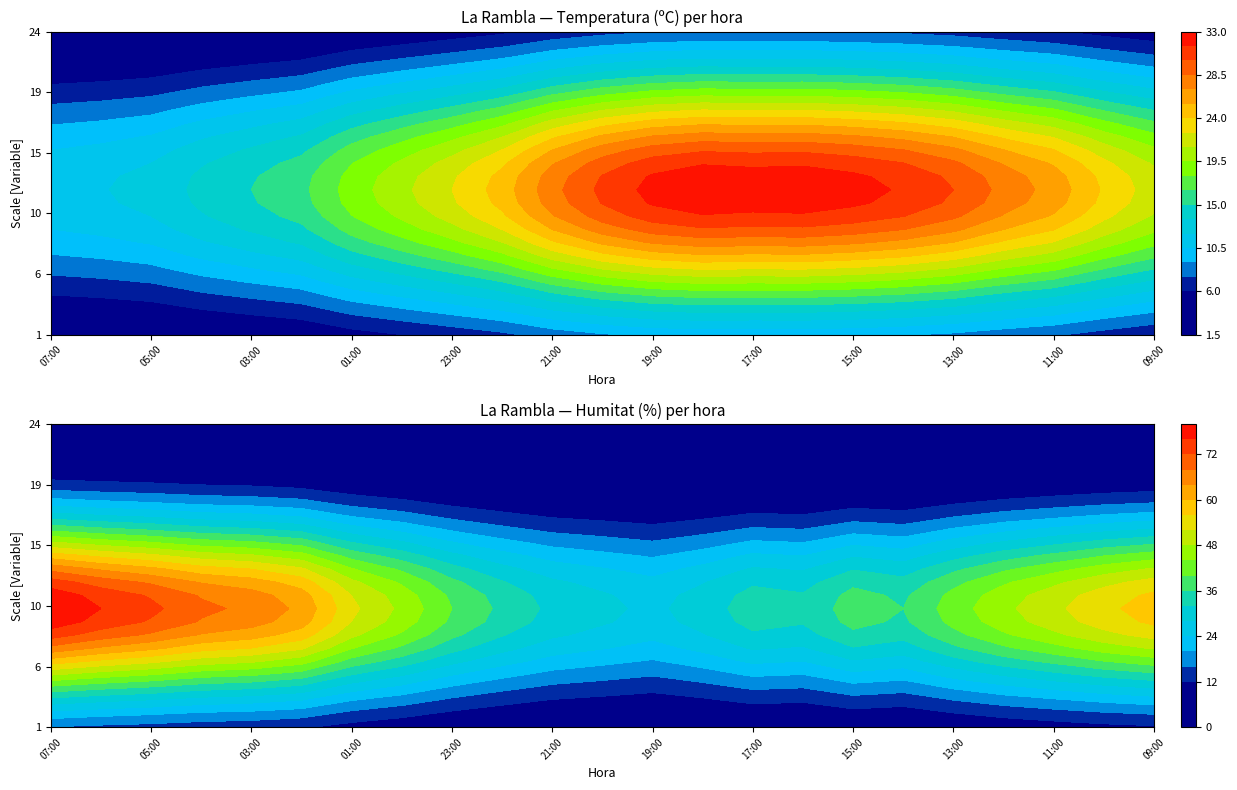

Which category has the lowest value across all series?

07:00